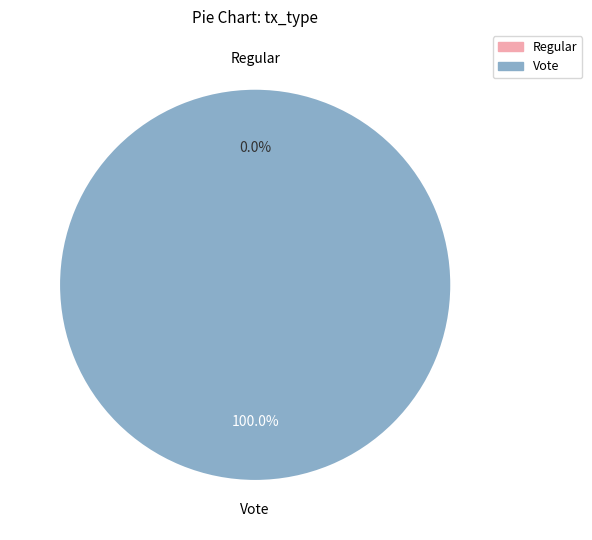

The Vote slice represents 100% of the pie. True or false?

True